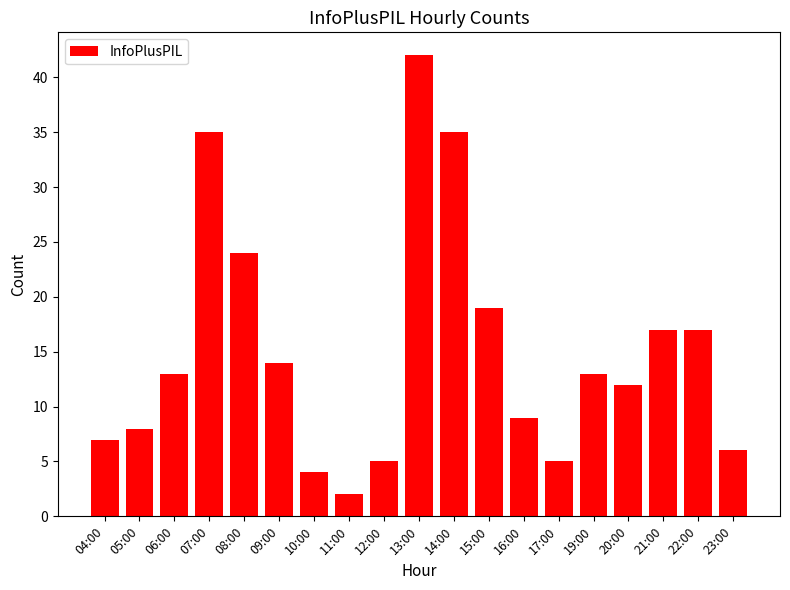

How many values are below 13?

9